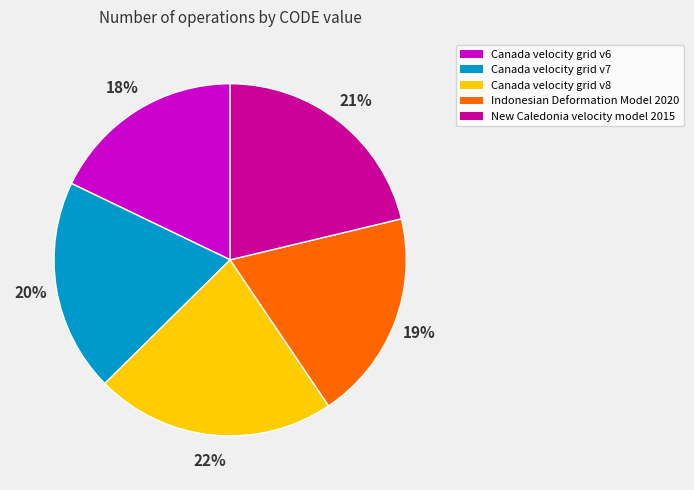

Do Canada velocity grid v7 and Canada velocity grid v8 together represent more than half of the pie?

No